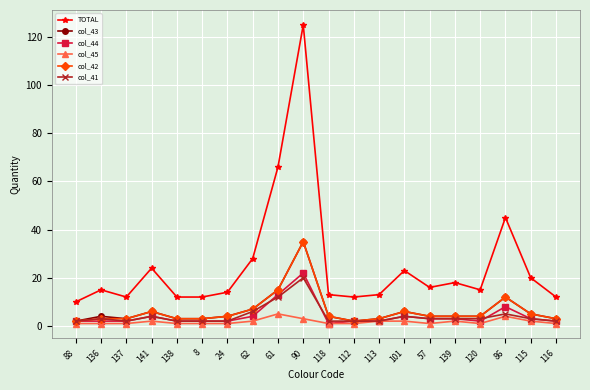

True or false: col_43 and TOTAL cross at least once.

False